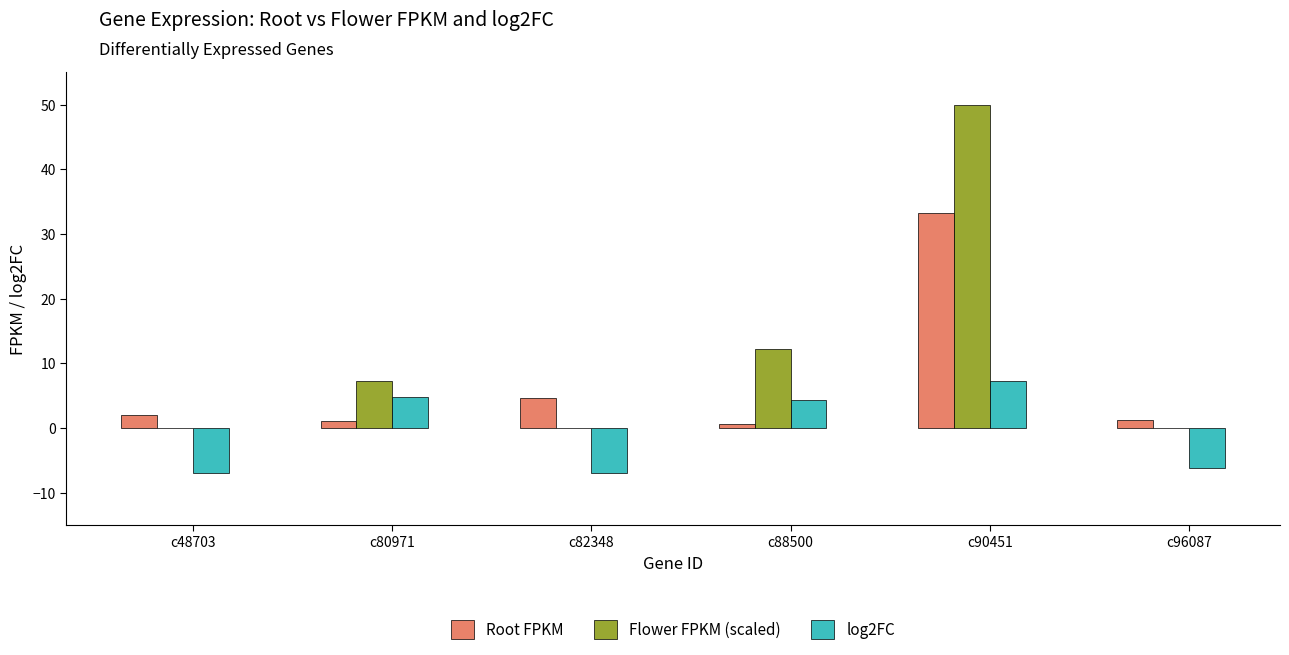

How many groups of bars are there?

6